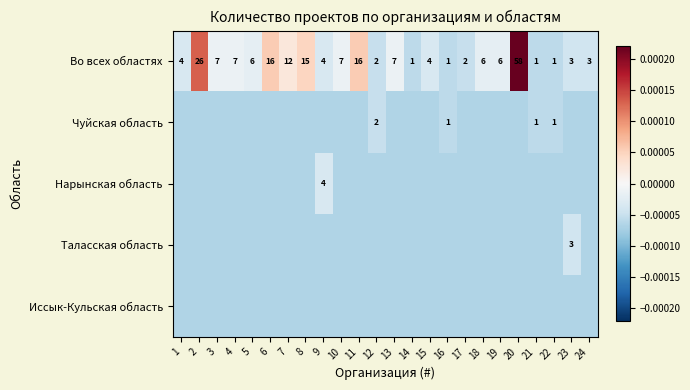

How many series are shown in this chart?

5